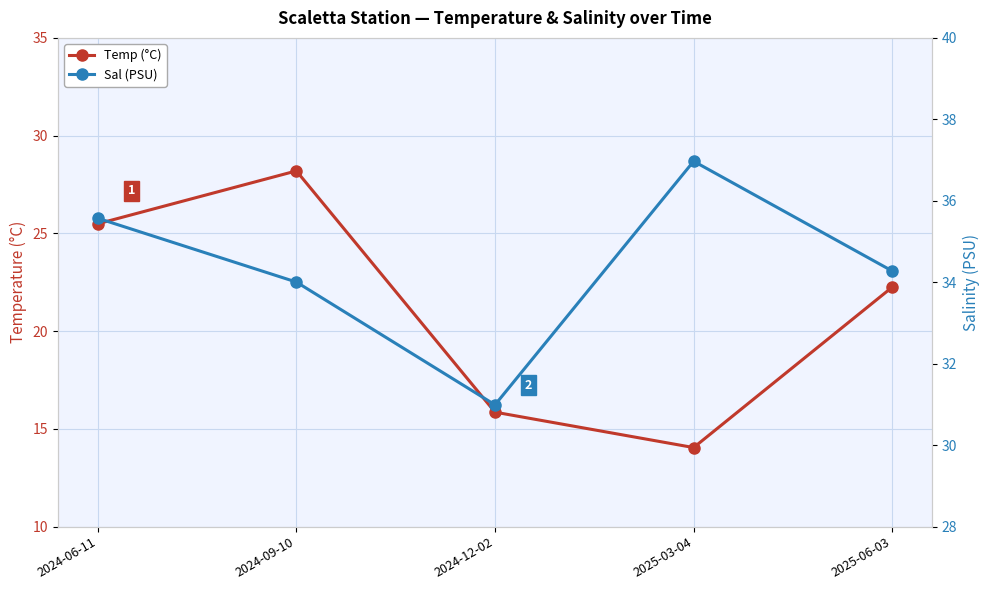

At 2024-12-02, list the series in order from smallest to largest.

Temp (°C), Sal (PSU)